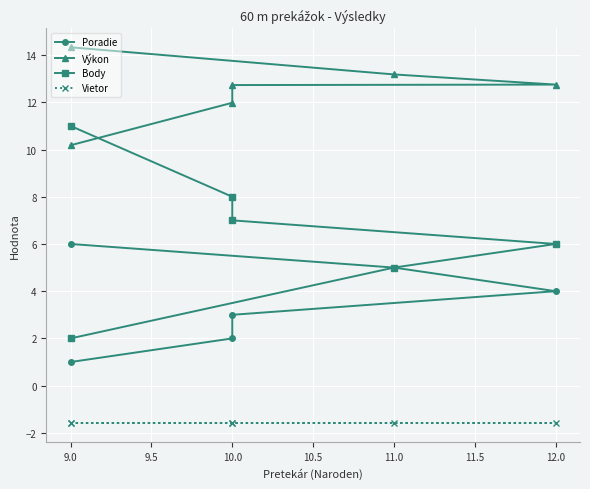

Is this an area chart (filled region under the line)?

No